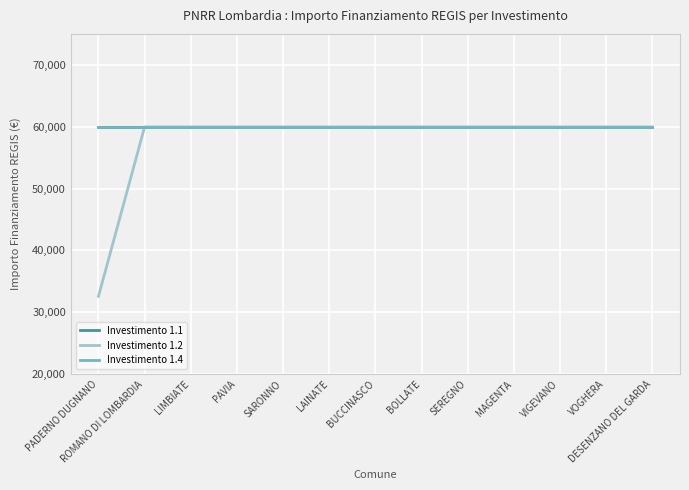

True or false: Investimento 1.4 and Investimento 1.1 intersect in this chart.

False